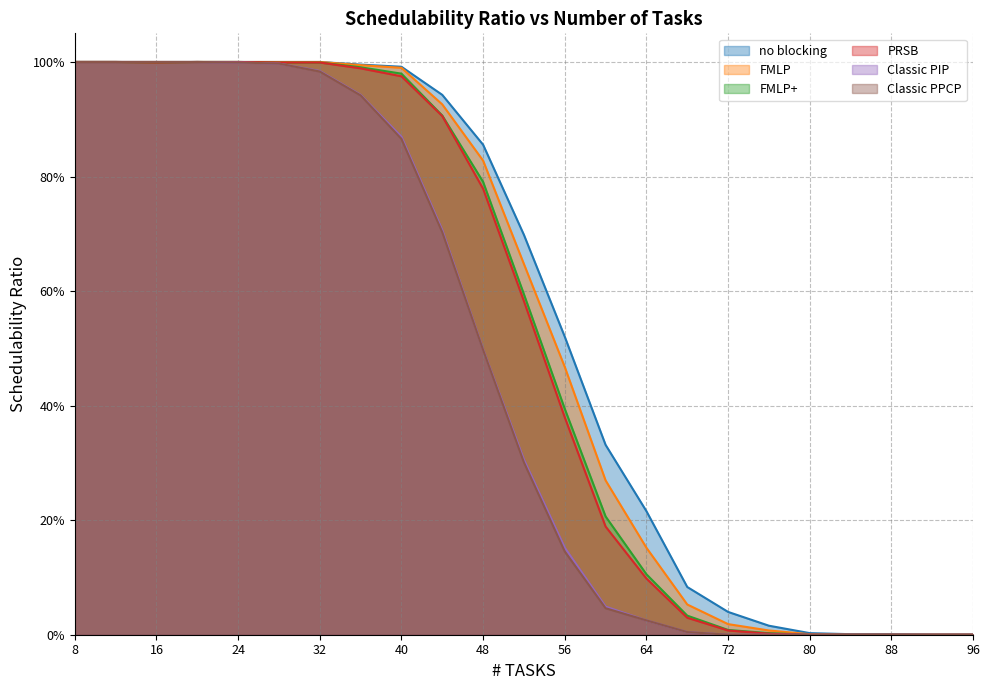

The value of PRSB at 44 is 0.4. True or false?

False